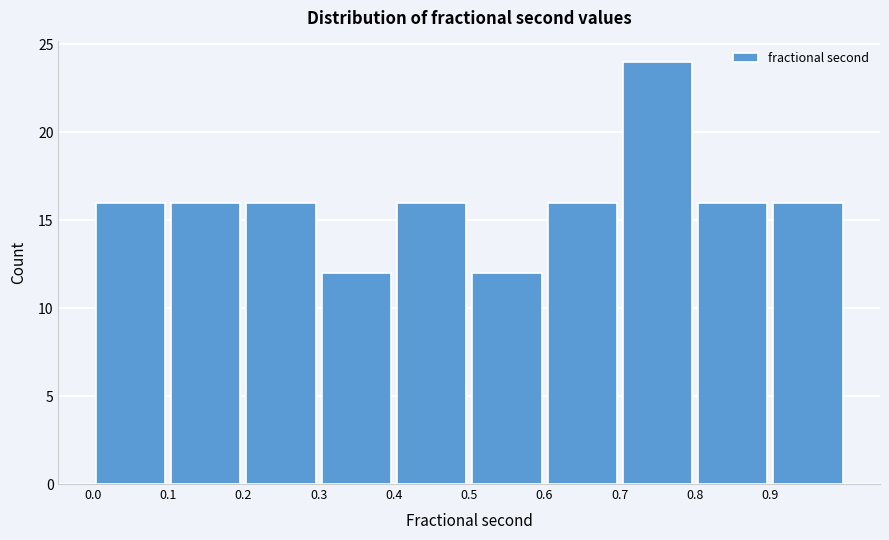

What is the height of the bar covering 0.8 to 0.9 on the x-axis? The values are not printed on the chart, so give them approximately, as read against the axis.

16